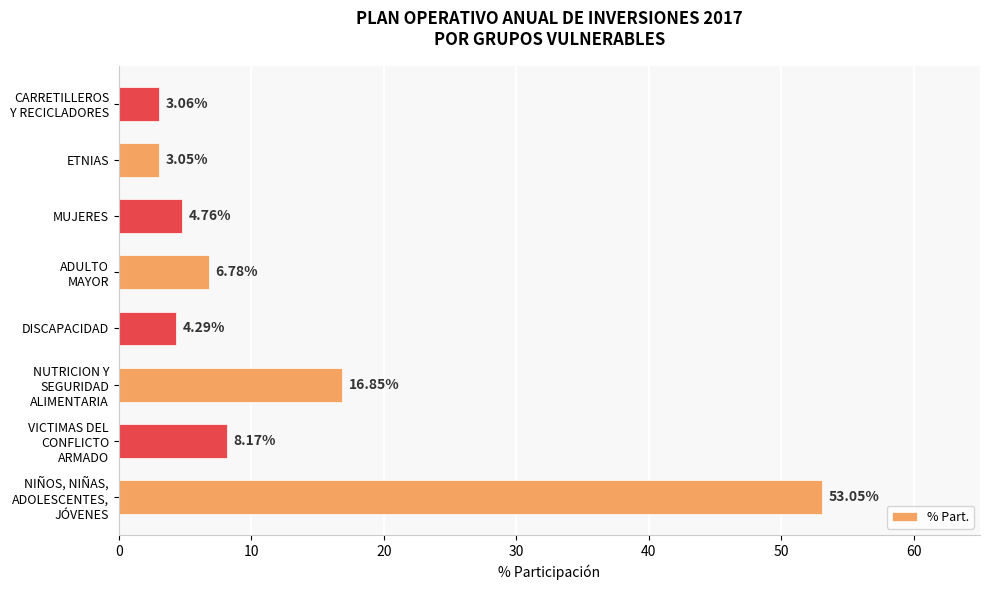

Rank the categories by value from lowest to highest.

ETNIAS, CARRETILLEROS
Y RECICLADORES, DISCAPACIDAD, MUJERES, ADULTO
MAYOR, VICTIMAS DEL
CONFLICTO
ARMADO, NUTRICION Y
SEGURIDAD
ALIMENTARIA, NIÑOS, NIÑAS,
ADOLESCENTES,
JÓVENES